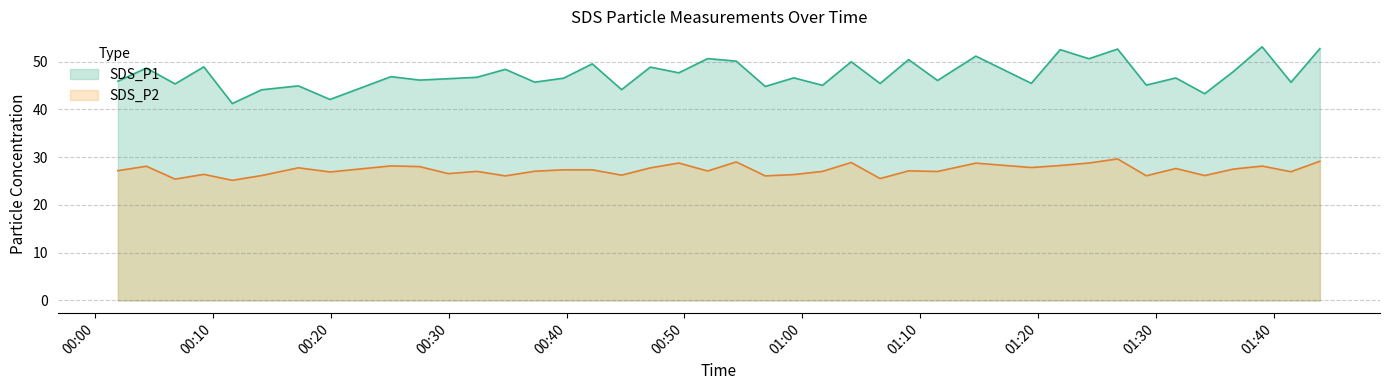

What is the highest value of the SDS_P2 series?

29.6